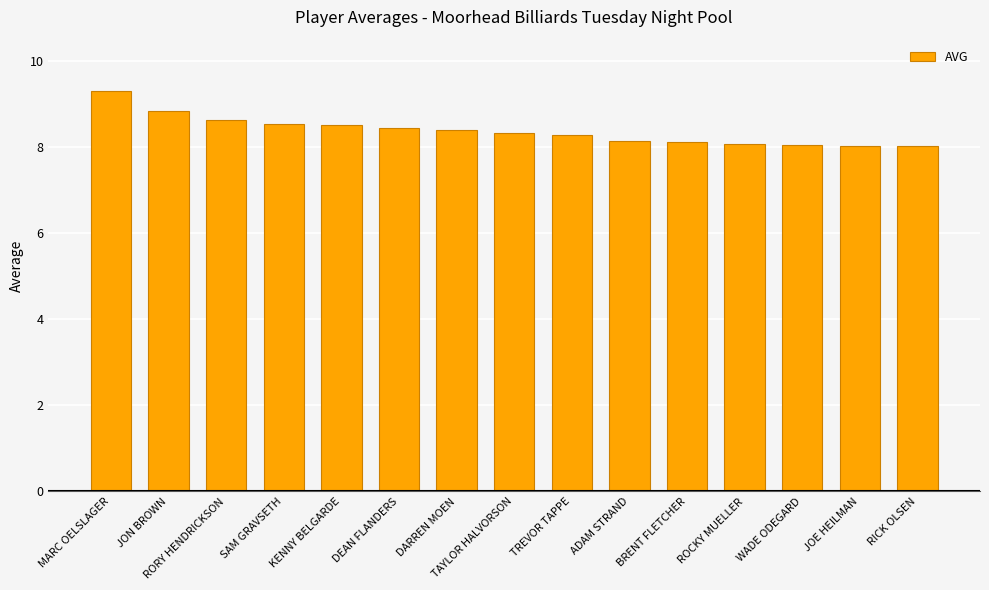

The chart shows a value of 11.0 at JOE HEILMAN. True or false?

False